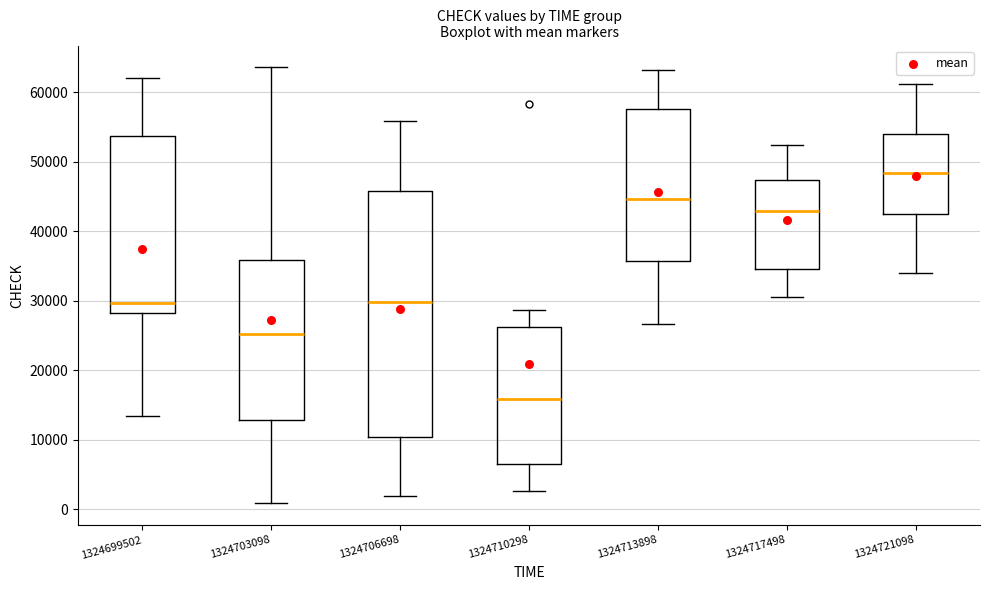

Reading left to right, read every box against the y-axis: the position of its median line, the range the box covers, and the ends of its whiskers. The values are not printed on the chart, so give them approximately, as read against the axis.

1324699502: median 30000, box 28000 to 54000, whiskers 13000 to 62000
1324703098: median 25000, box 13000 to 36000, whiskers 1000 to 64000
1324706698: median 30000, box 10000 to 46000, whiskers 2000 to 56000
1324710298: median 16000, box 6000 to 26000, whiskers 3000 to 29000
1324713898: median 45000, box 36000 to 58000, whiskers 27000 to 63000
1324717498: median 43000, box 35000 to 47000, whiskers 31000 to 52000
1324721098: median 48000, box 42000 to 54000, whiskers 34000 to 61000